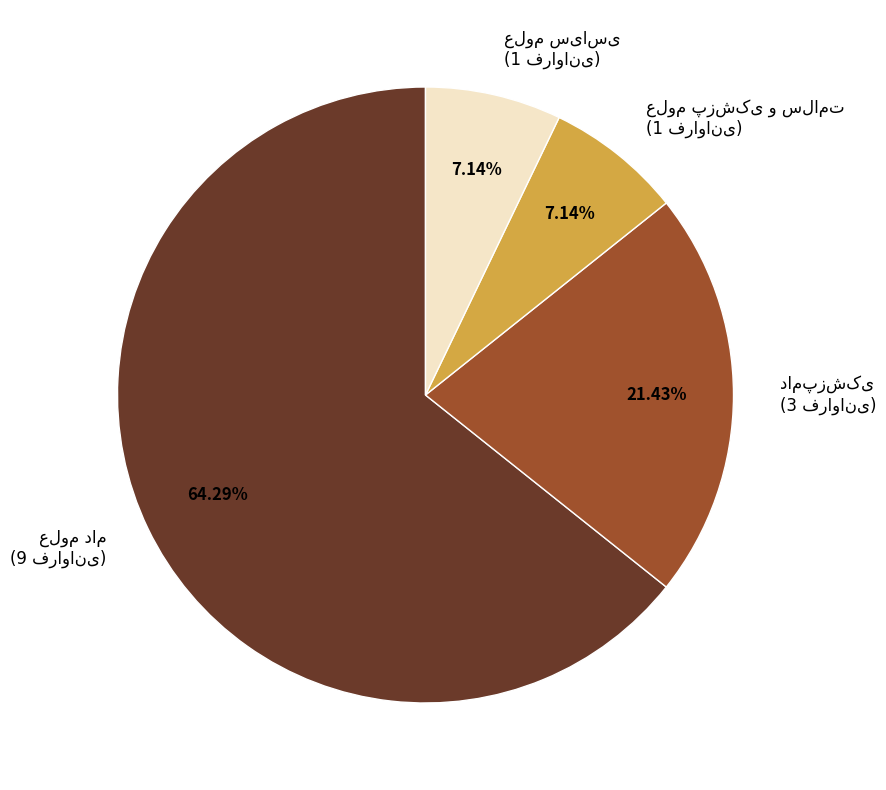

Is there any slice that represents more than half of the pie?

Yes